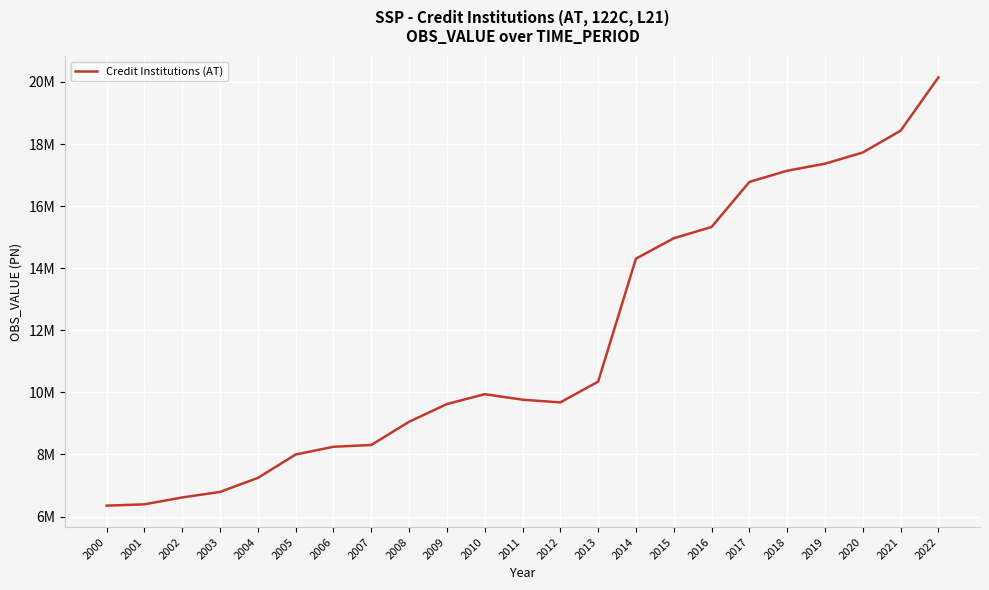

Does the chart display data point markers on the line(s)?

No